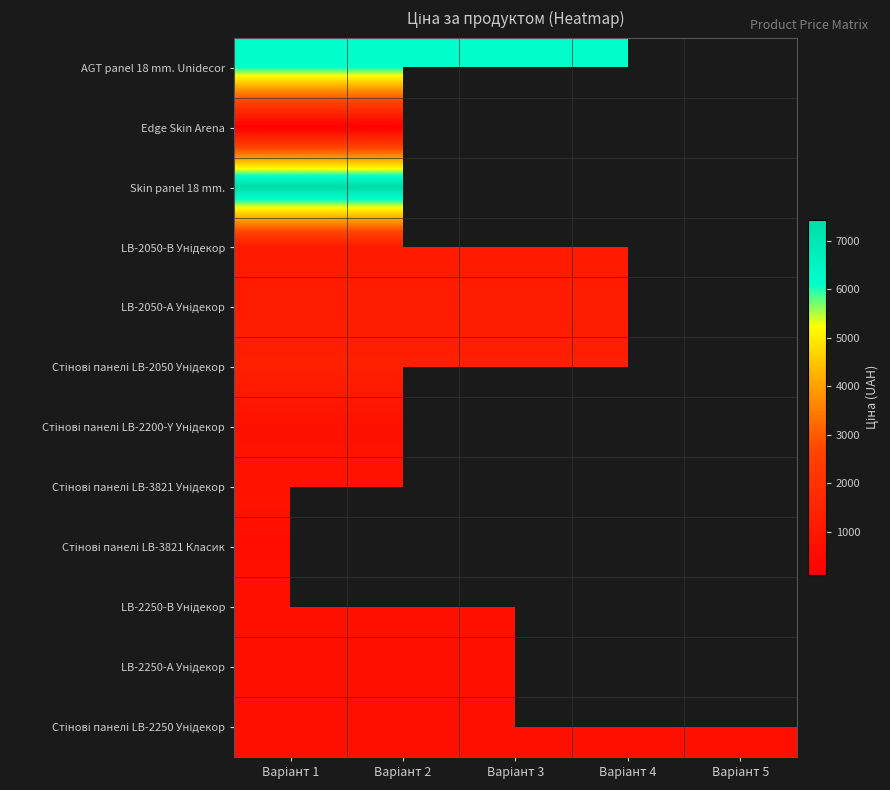

The LB-2050-В Унідекор series shows 472.9 at Варіант 2. True or false?

False